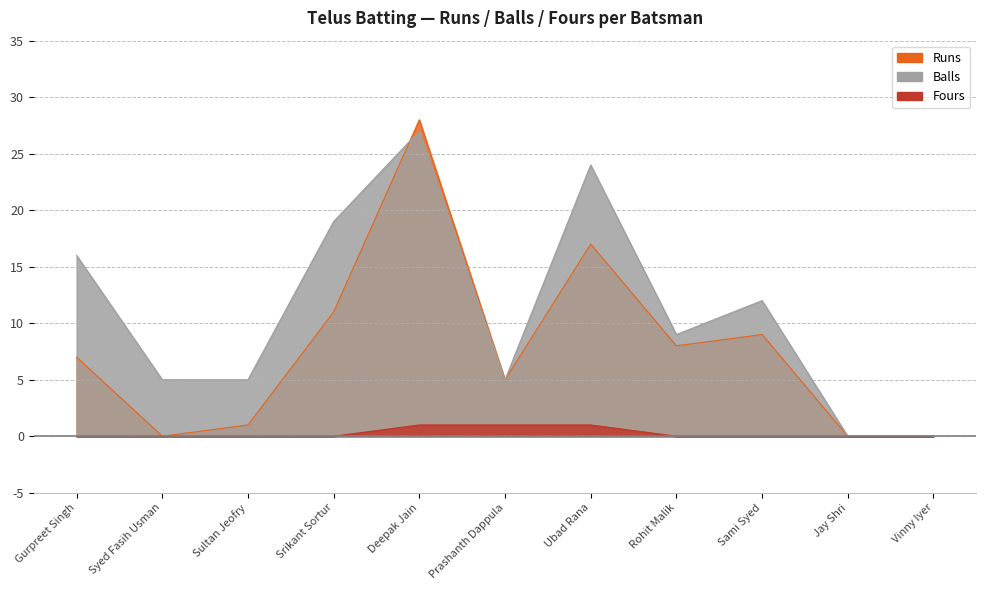

What is the label of the 11th point from the right?

Gurpreet Singh